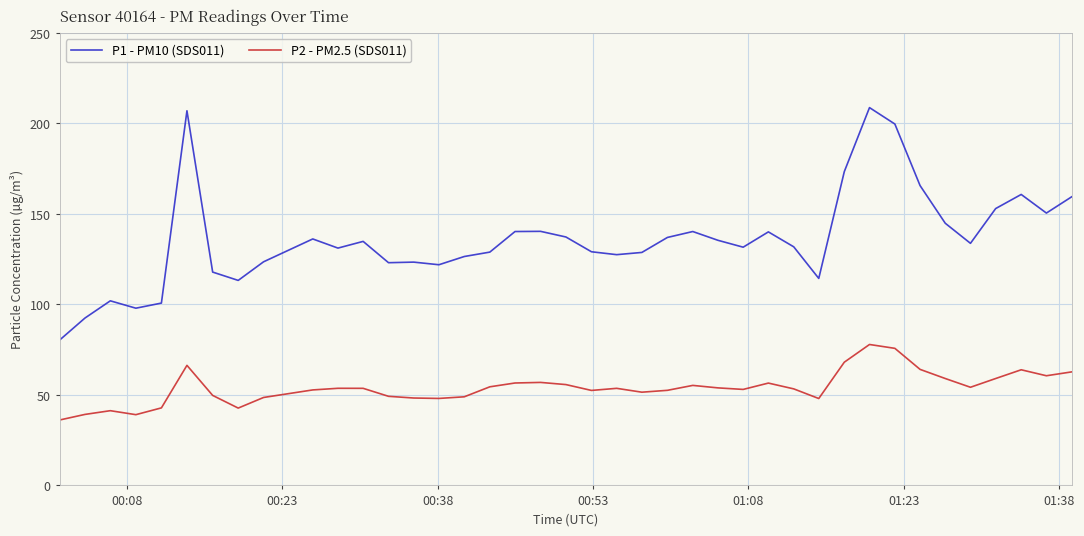

What is the sum of all P2 - PM2.5 (SDS011) values?

2159.4